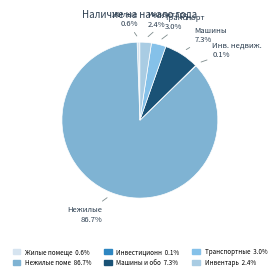

Which slice is the largest?

Нежилые помещения